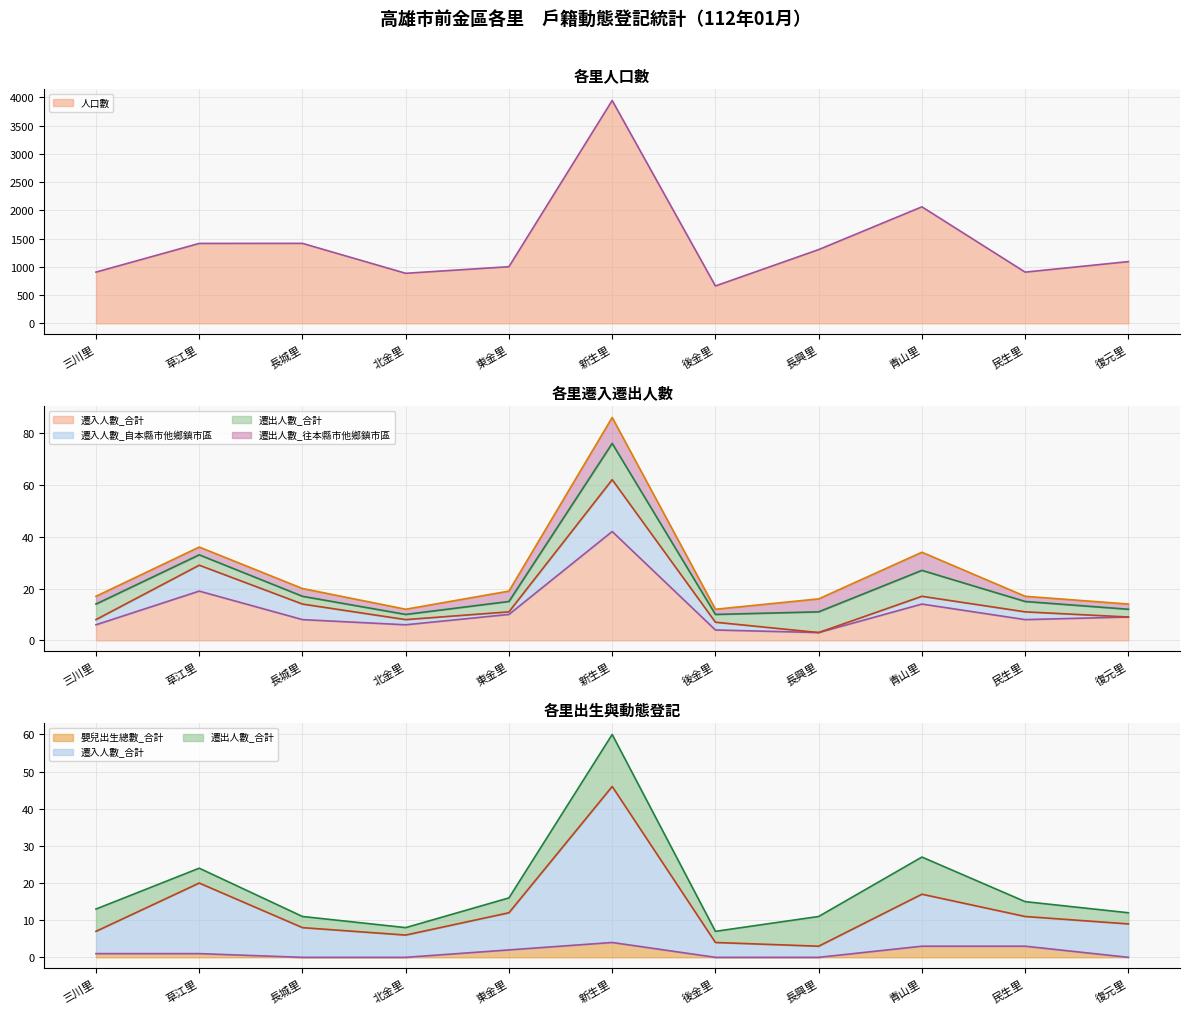

Reading left to right, list all the values displayed in this chart.

人口數（線）: 907	1415	1416	886	1003	3946	662	1306	2063	907	1093
遷入人數_合計（線）: 7	20	8	6	12	46	4	3	17	11	9
遷入人數_自本縣市他鄉鎮市區（線）: 8	29	14	8	11	62	7	3	17	11	9
遷出人數_合計（線）: 13	24	11	8	16	60	7	11	27	15	12
遷出人數_往本縣市他鄉鎮市區（線）: 17	36	20	12	19	86	12	16	34	17	14
嬰兒出生總數_合計（線）: 1	1	0	0	2	4	0	0	3	3	0